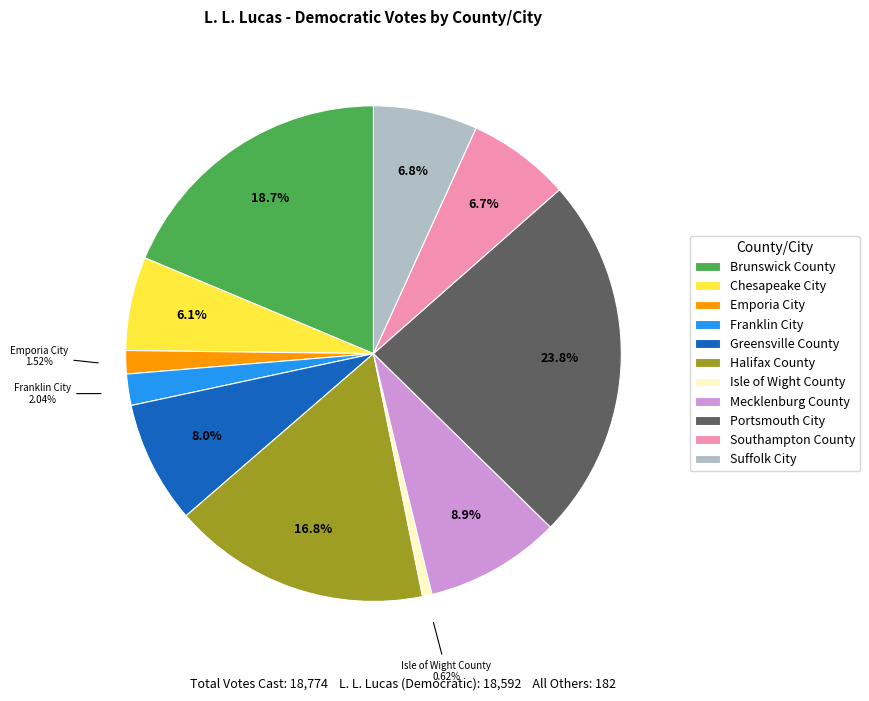

To the nearest percent, what portion does Isle of Wight County represent?

1%